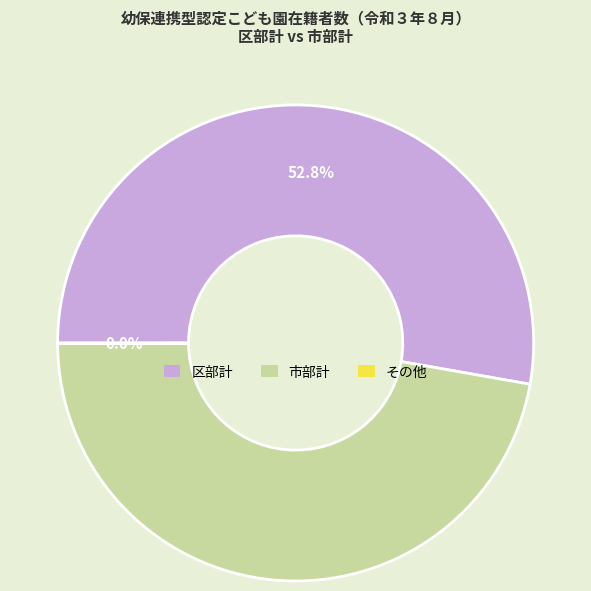

To the nearest percent, what is the difference between the largest and smallest slice percentages?

53%